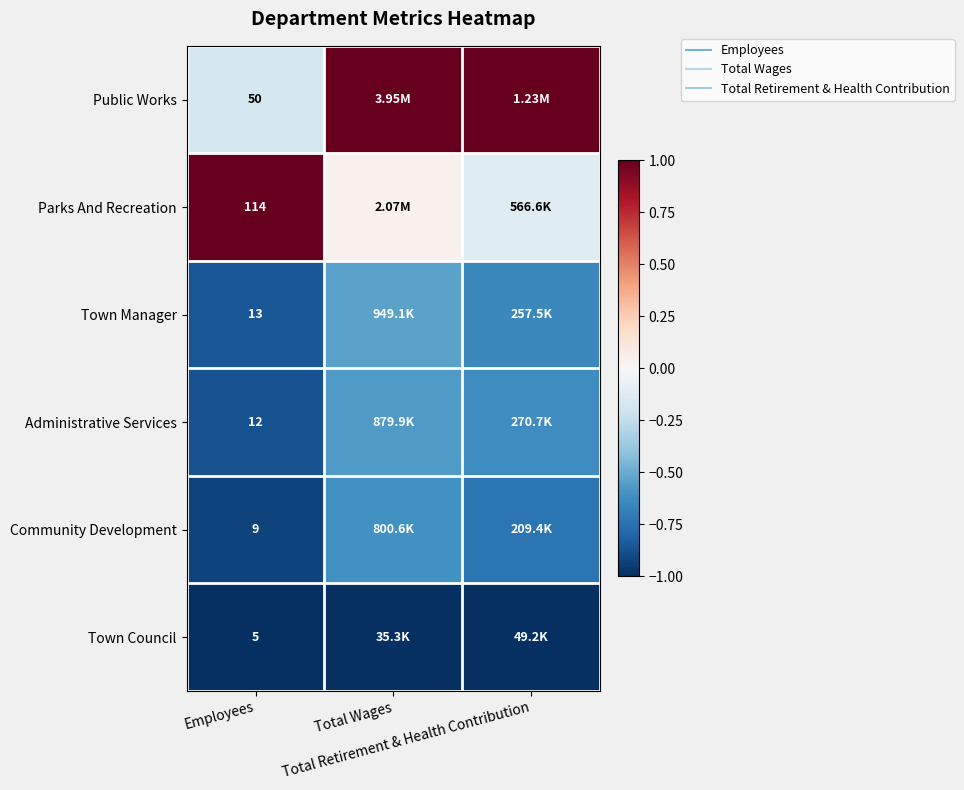

Read the Administrative Services value at Employees.

-0.9